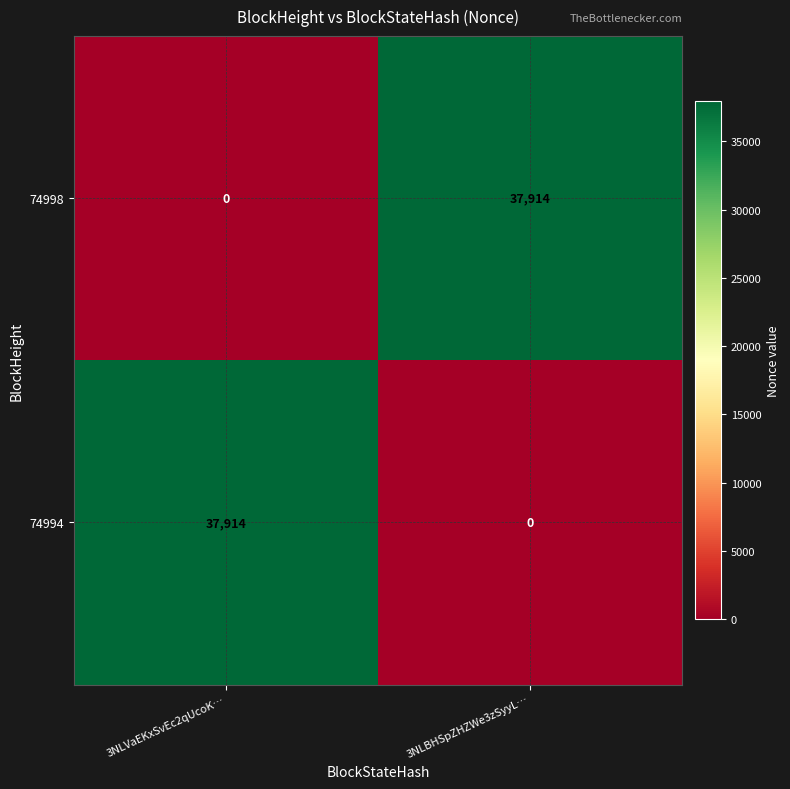

The 74994 series shows 37914 at 3NLVaEKxSvEc2qUcoK…. True or false?

True